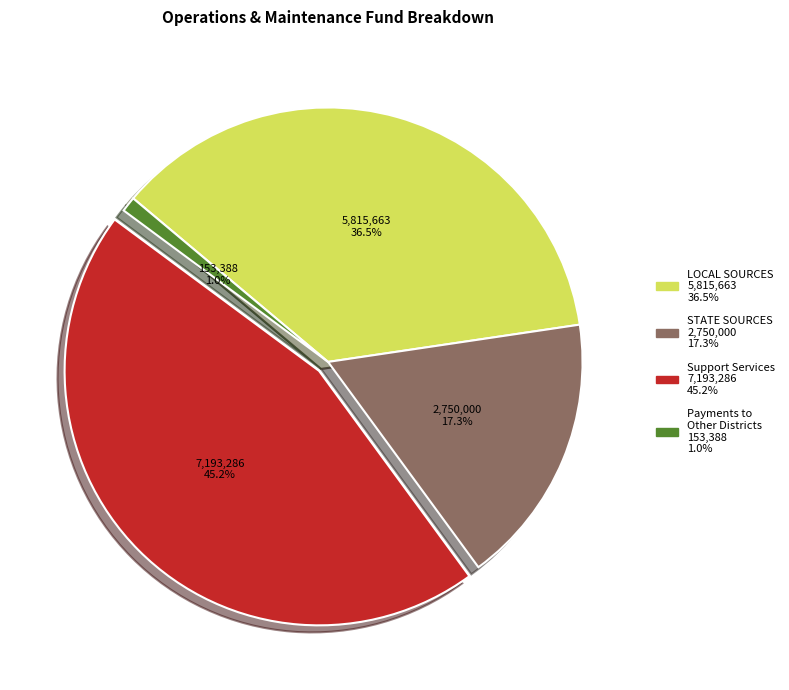

Does any single category account for the majority?

No